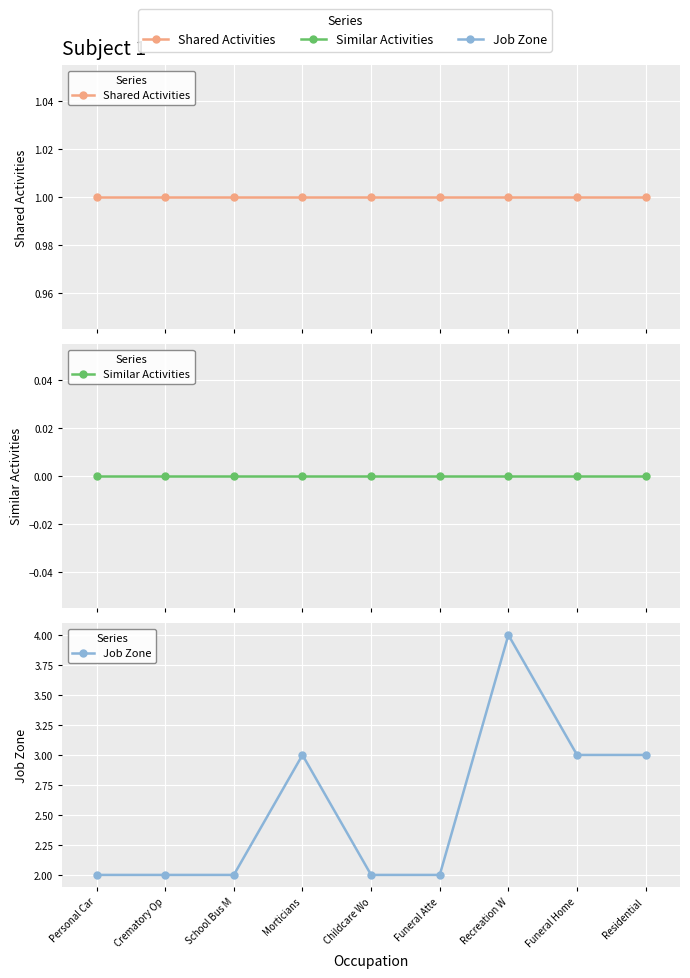

What is the maximum value for Shared Activities?

1